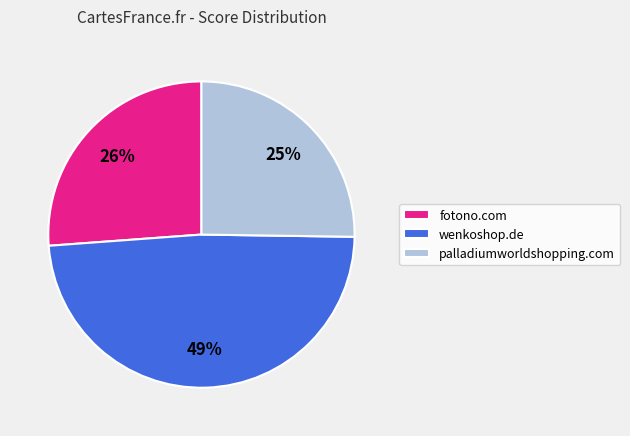

To the nearest percent, what percentage of the pie is fotono.com?

26%